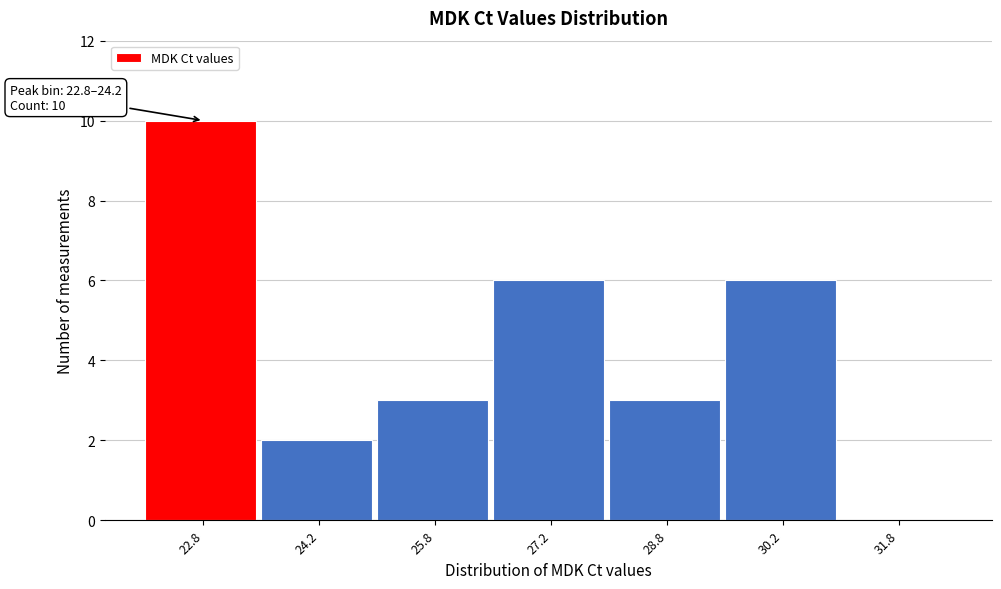

Reading left to right, transcribe all the data shown in this chart.

22.8=10	24.2=2	25.8=3	27.2=6	28.8=3	30.2=6	31.8=0